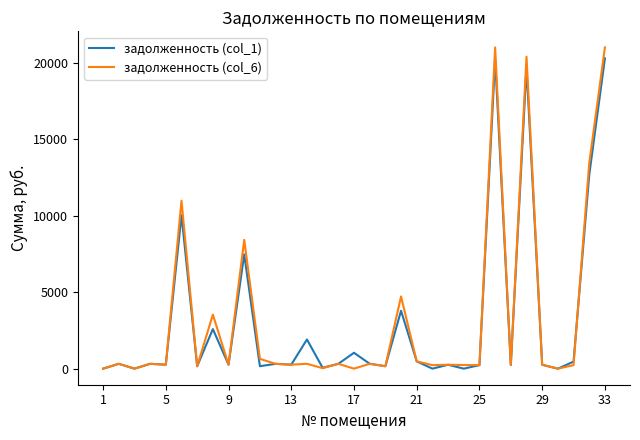

Does the chart have visible grid lines?

No